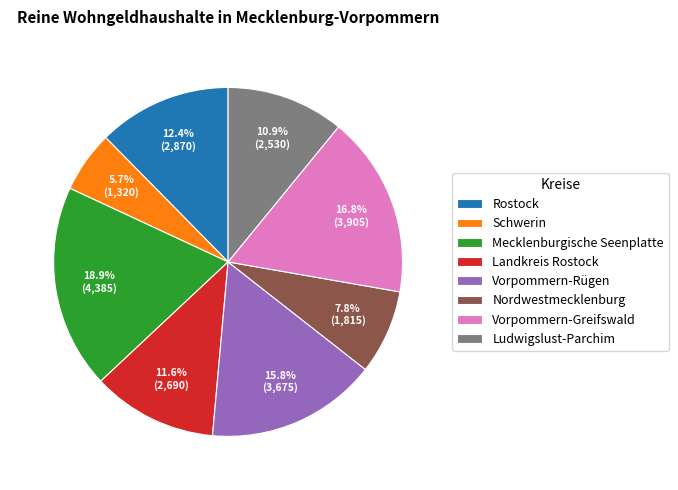

To the nearest percent, what portion does Mecklenburgische Seenplatte represent?

19%